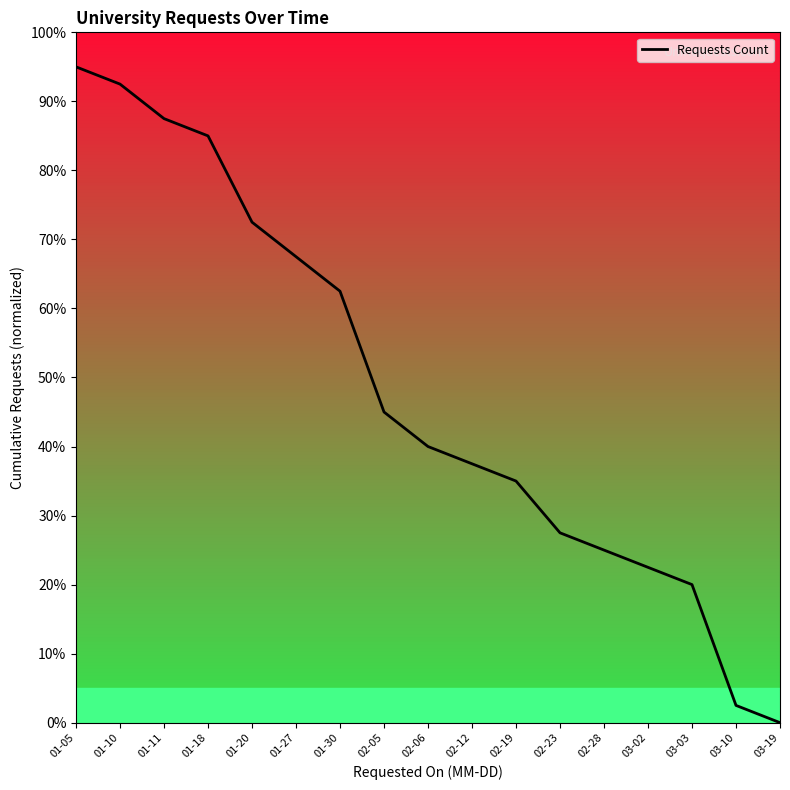

What is the change in value from 01-11 to 02-06?

-47.5